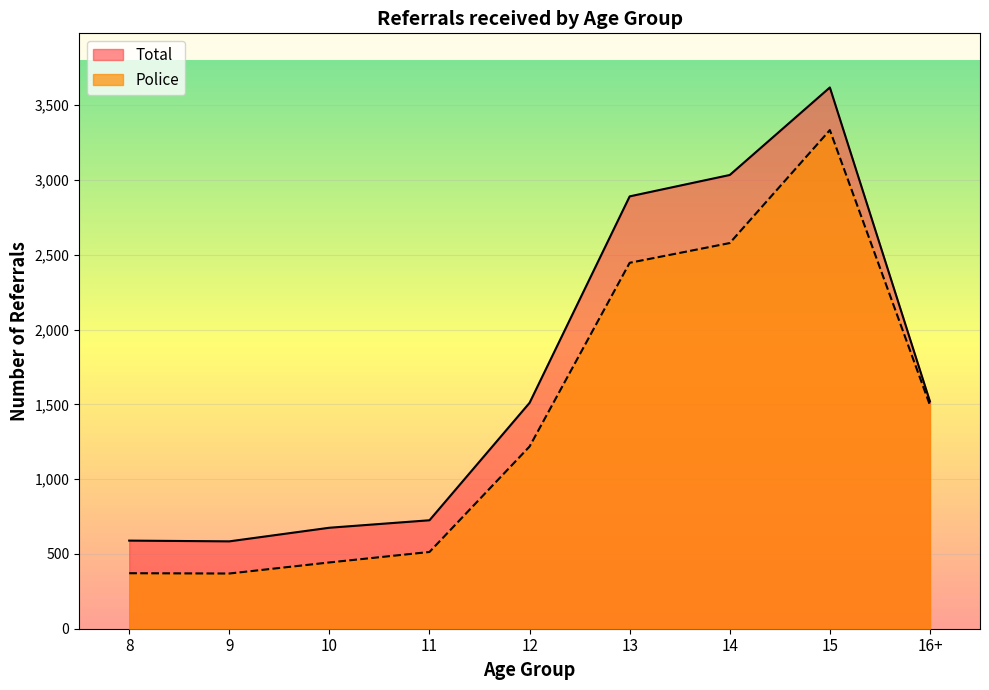

What is the smallest value displayed?

369